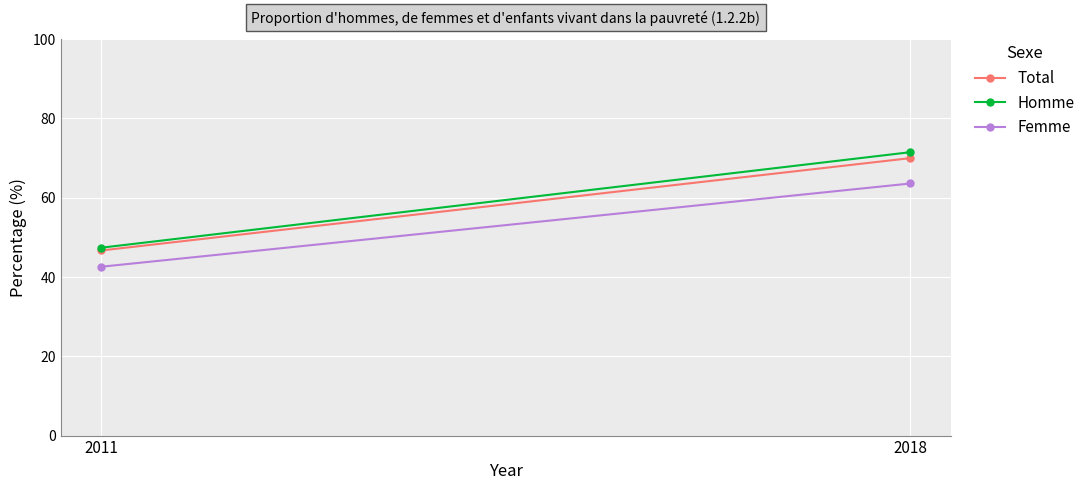

Rank the categories by Total value from lowest to highest.

2011, 2018